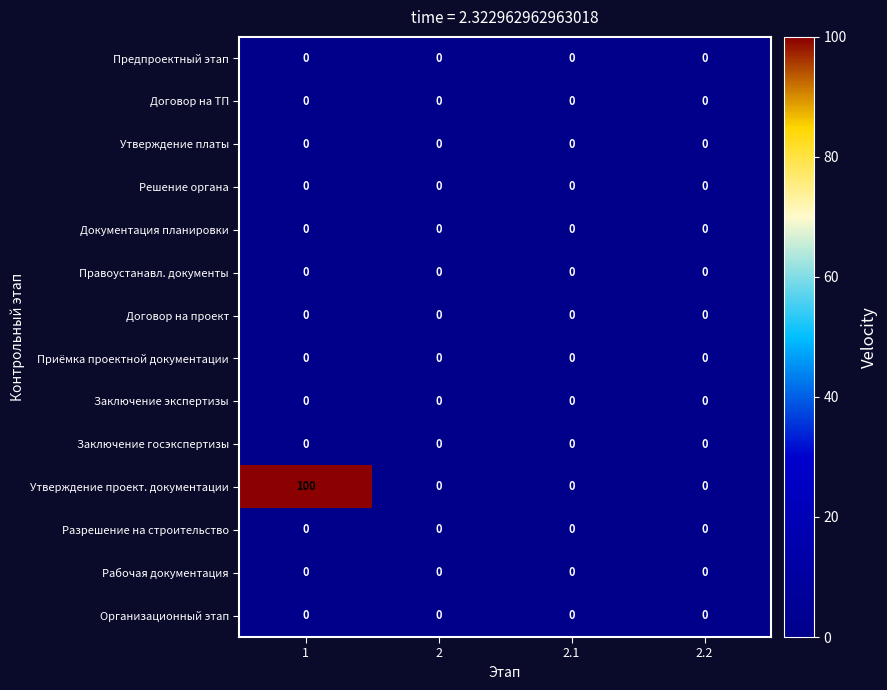

Count the number of data series in this chart.

14